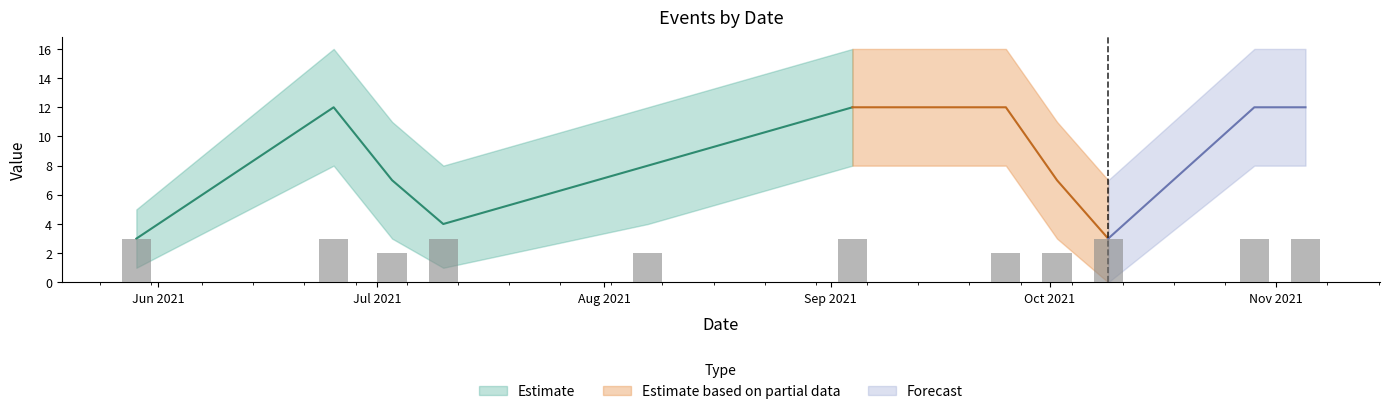

The Body series shows 4 at 2021-10-29. True or false?

False